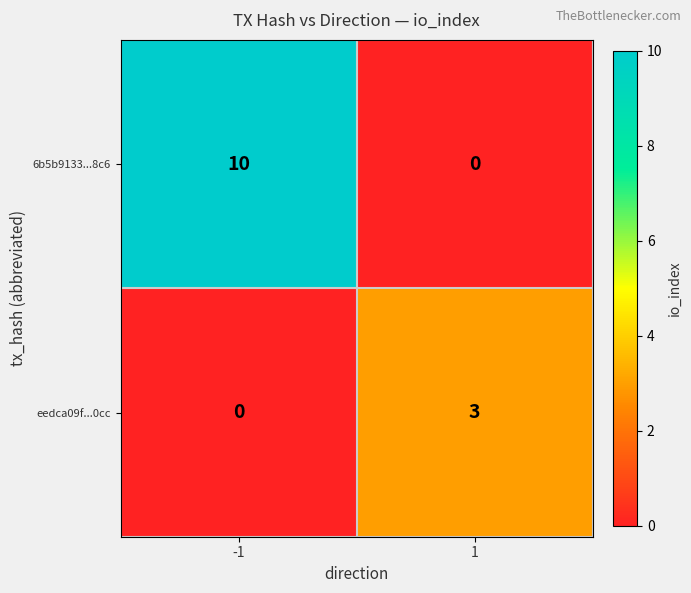

List the labels in order of 6b5b9133...8c6 value, smallest first.

1, -1